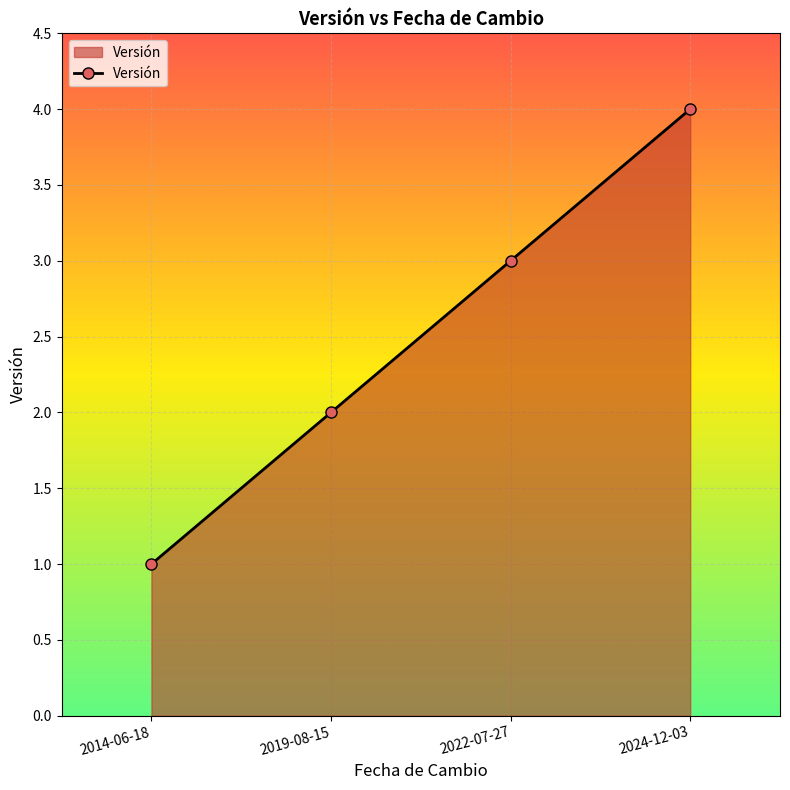

What is the label of the 4th point from the right?

2014-06-18